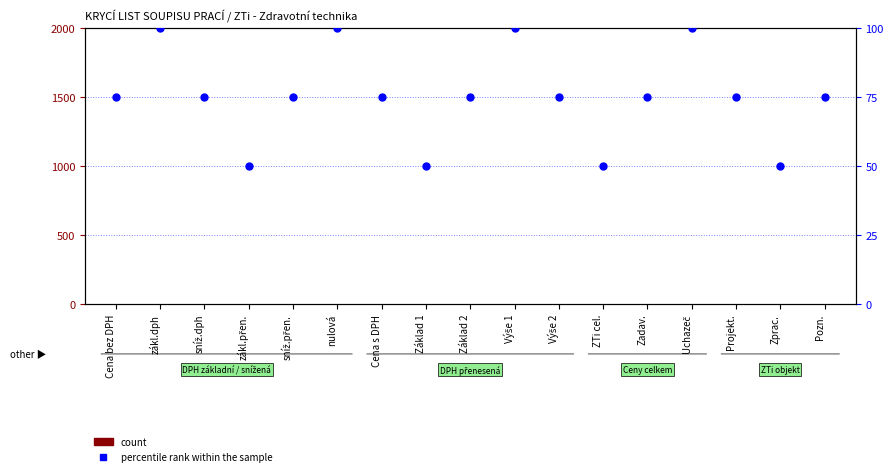

What is the total value across all series at Pozn.?

75